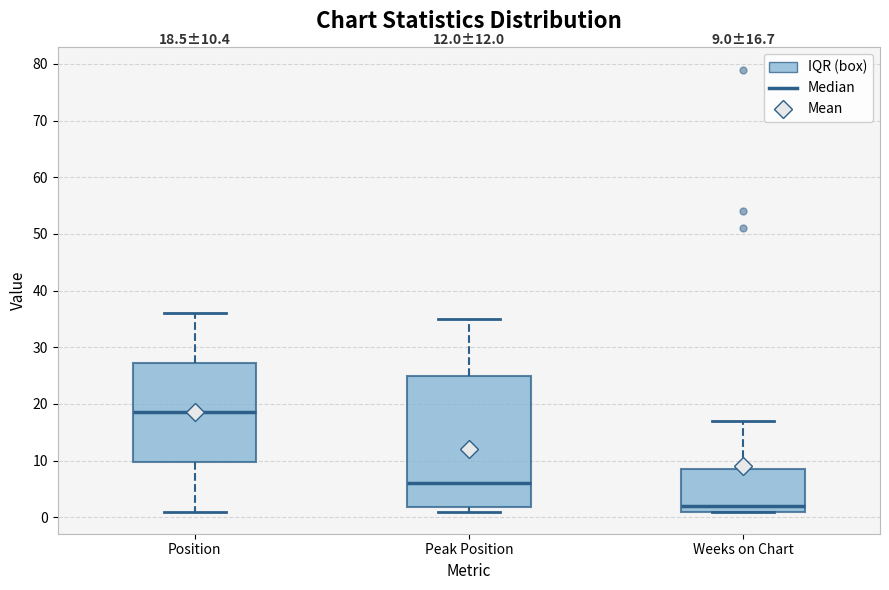

Which box's median line is the highest?

Position